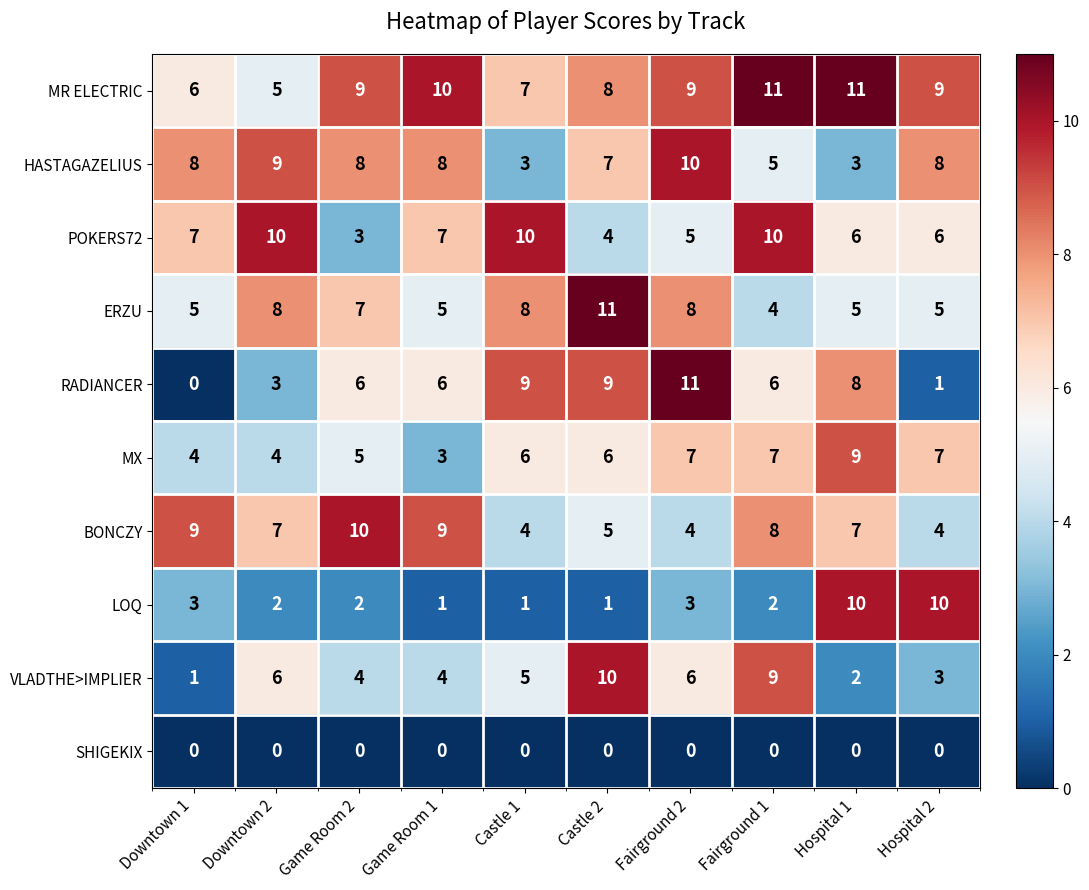

The POKERS72 series shows 7 at Game Room 1. True or false?

True